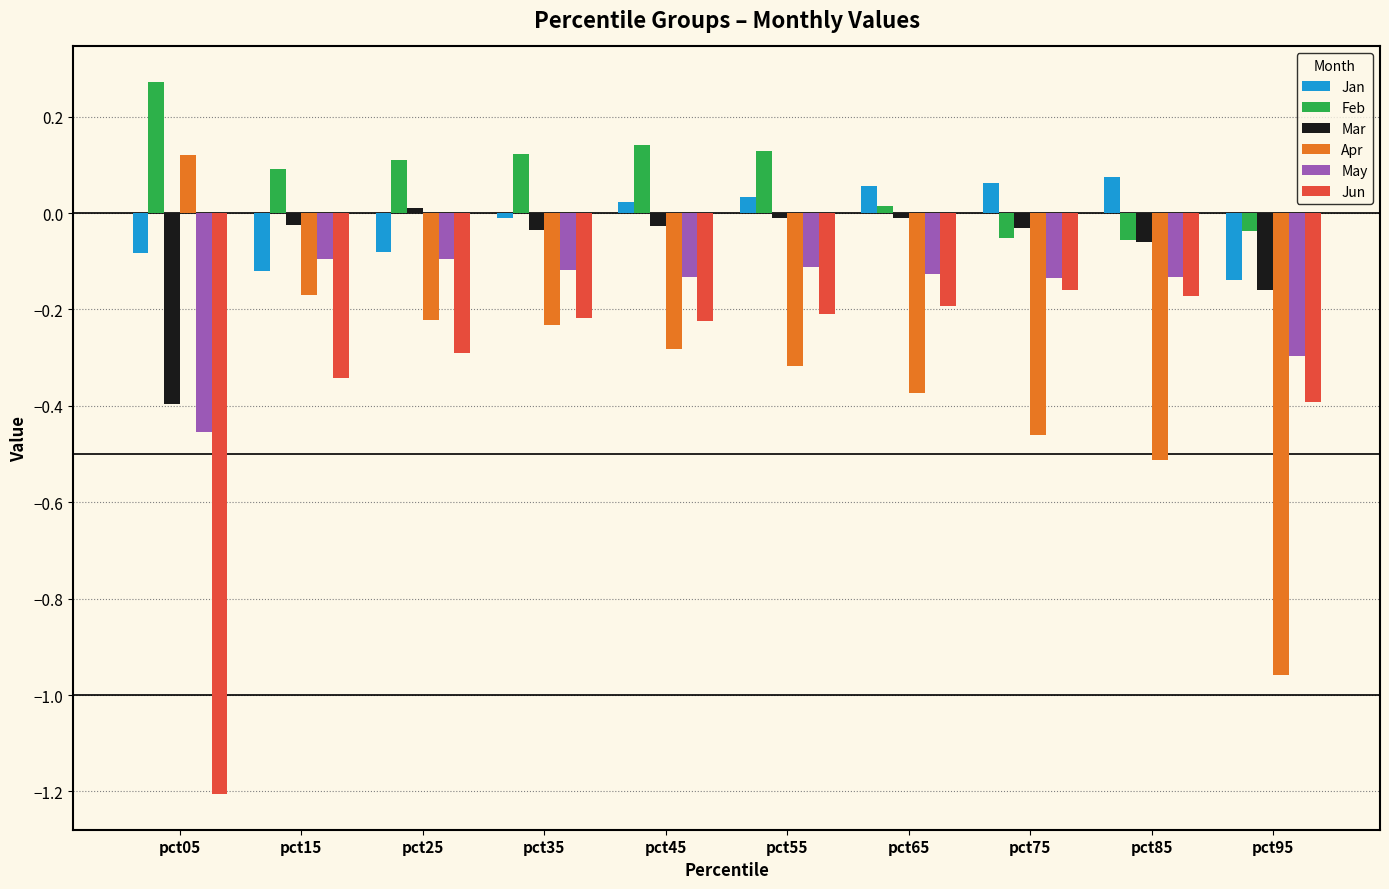

At which category does the chart reach its peak across all series?

pct05